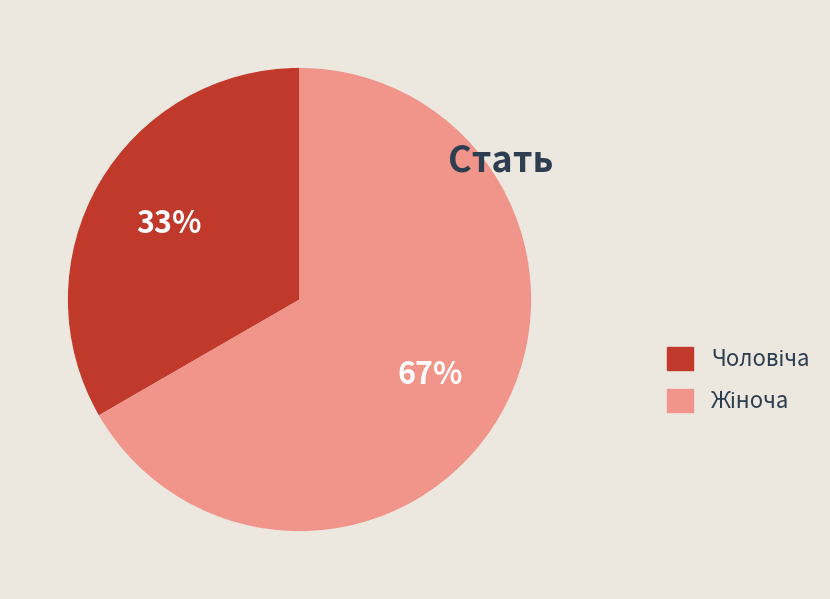

To the nearest percent, what is the average slice percentage?

50%